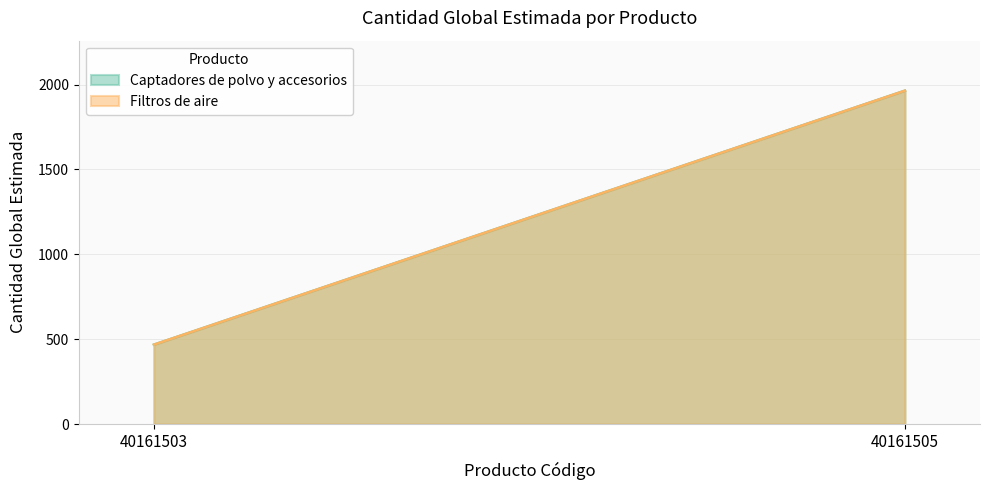

What are all the series names shown in the legend?

Captadores de polvo y accesorios, Filtros de aire